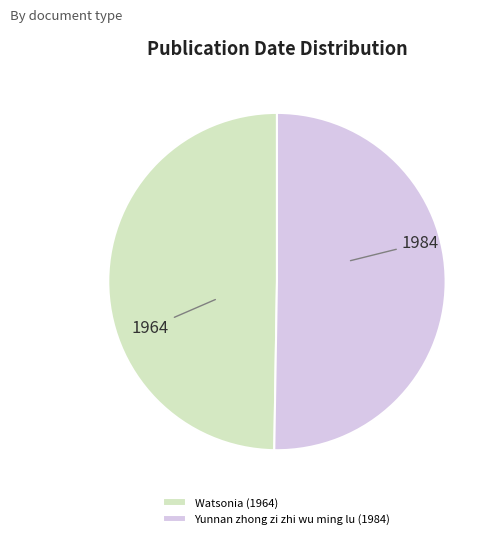

What is the smallest slice in the pie chart?

Watsonia (1964)